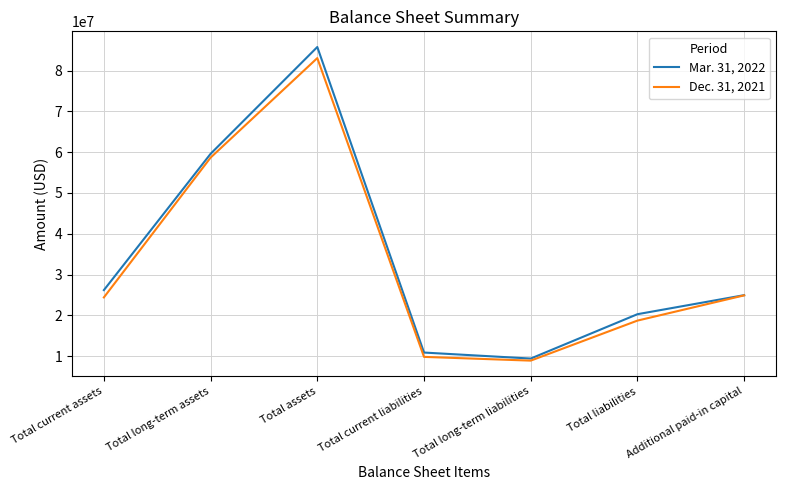

The Mar. 31, 2022 series shows 26182231 at Total current assets. True or false?

True